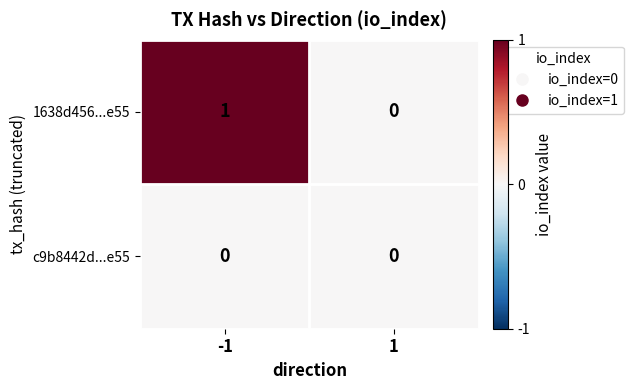

Which series has the largest total across all categories?

1638d456...e55